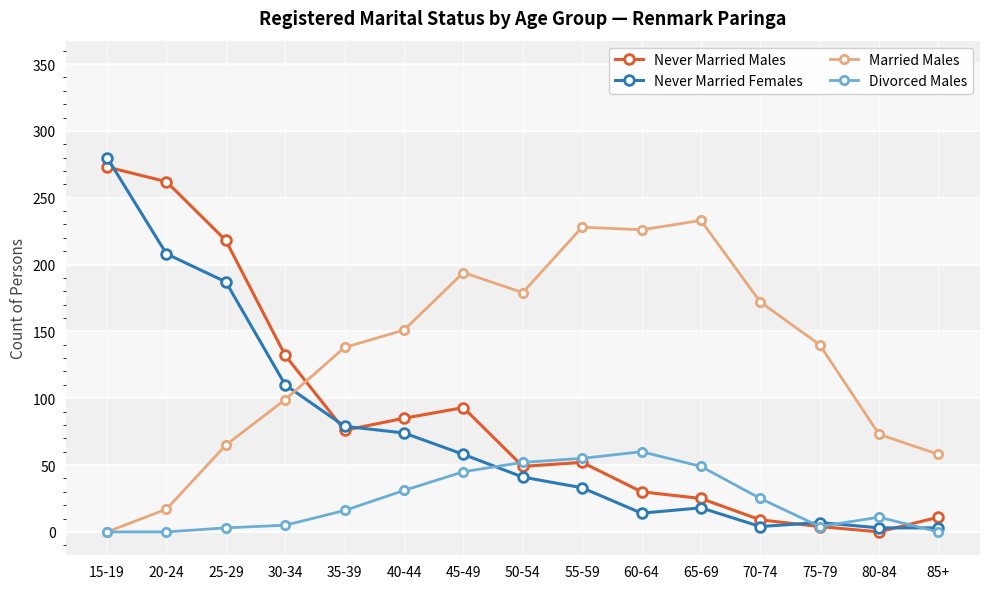

At which label does Married Males reach its peak?

65-69